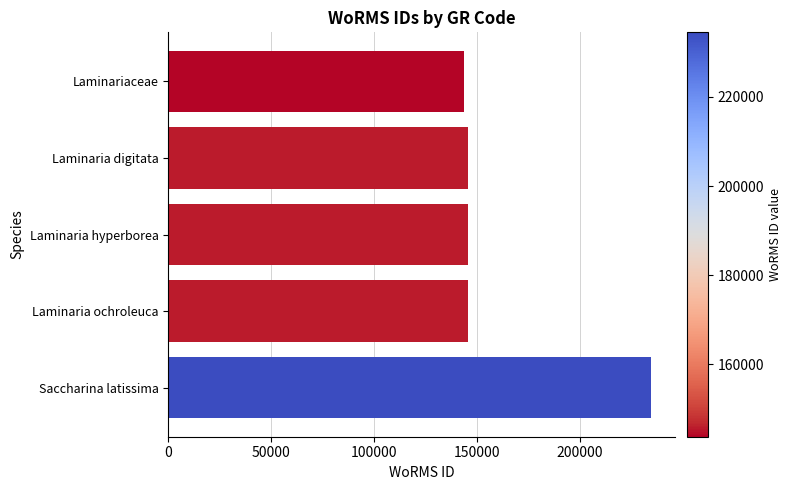

Approximately how many times larger is the value at Laminaria digitata compared to Laminaria ochroleuca?

1.0